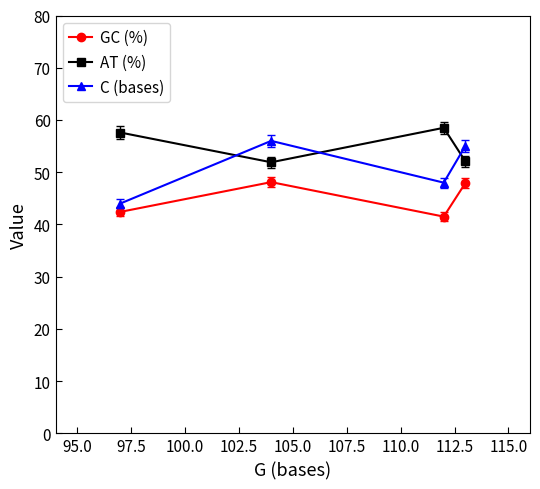

What is the smallest value displayed?

41.5